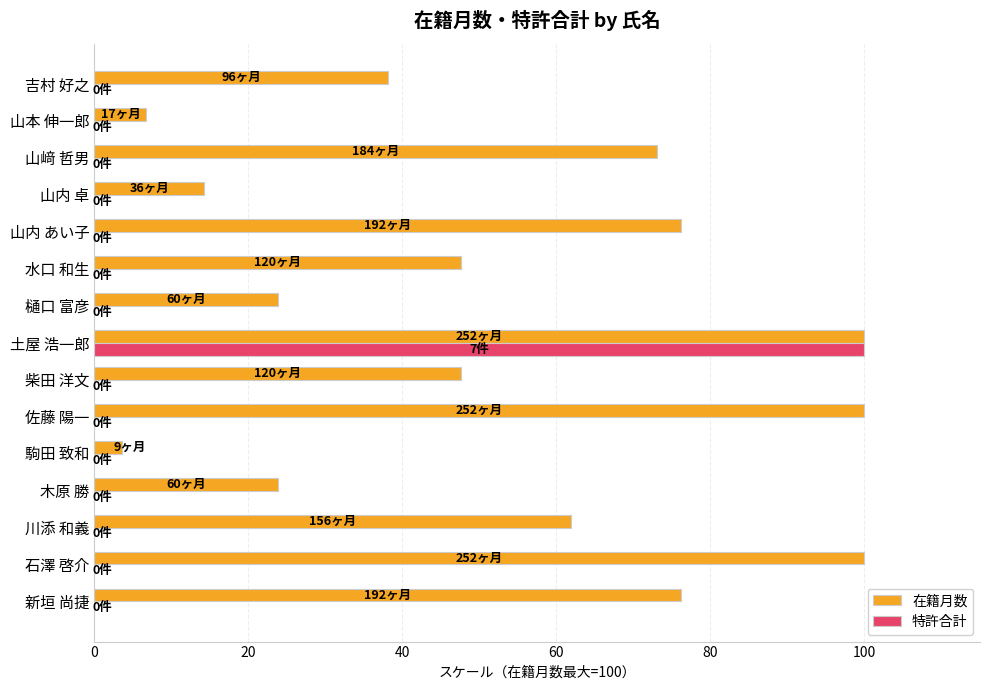

True or false: 在籍月数 has a value of 23.8 at 木原 勝.

True